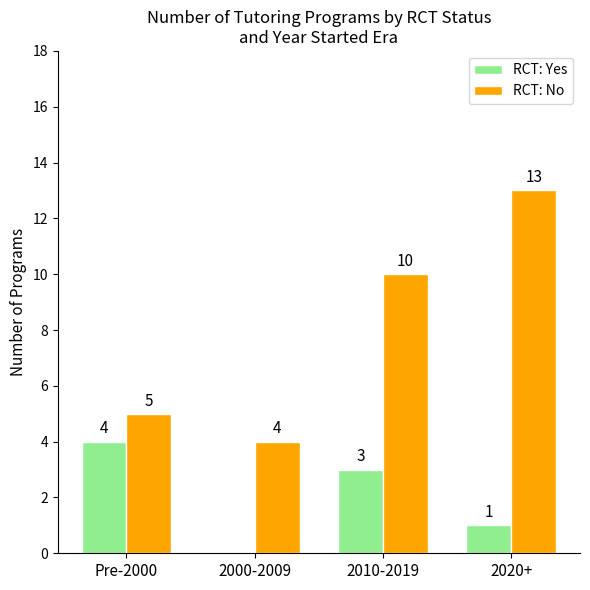

Between Pre-2000 and 2020+, which series saw the biggest shift?

RCT: No